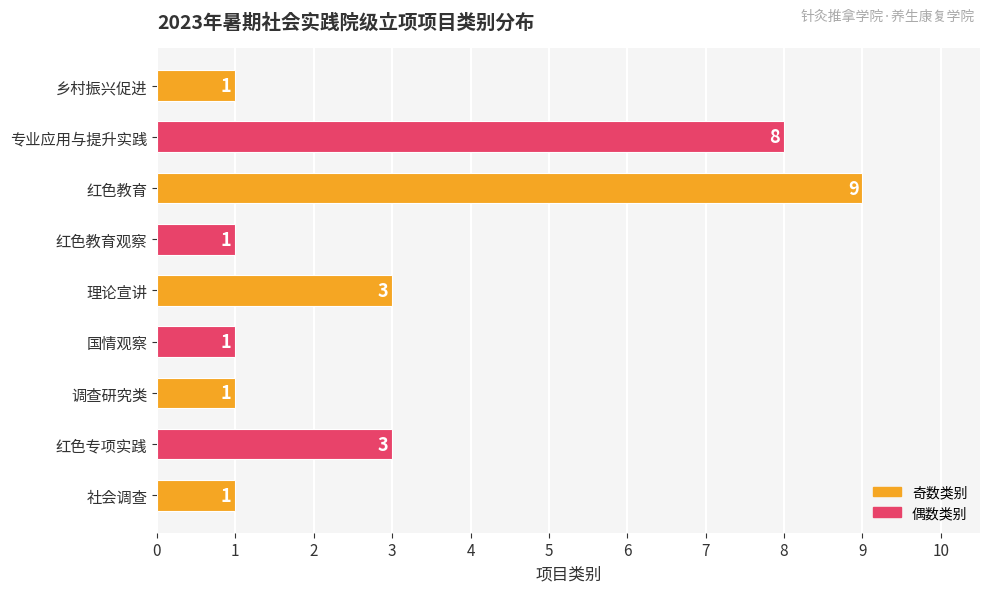

How many values exceed 1?

4